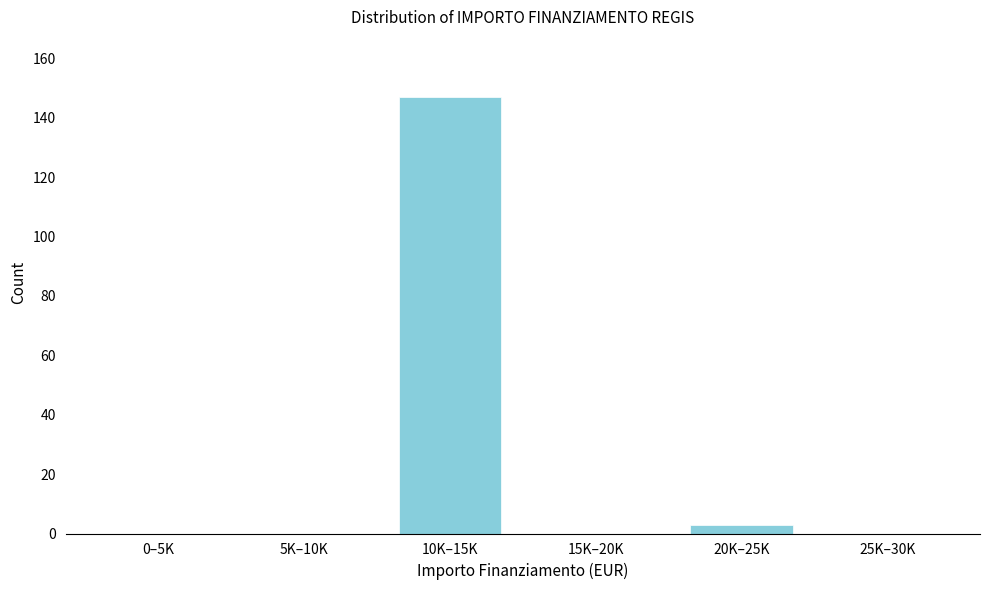

Reading left to right, list all the values displayed in this chart.

0–5K=0	5K–10K=0	10K–15K=147	15K–20K=0	20K–25K=3	25K–30K=0